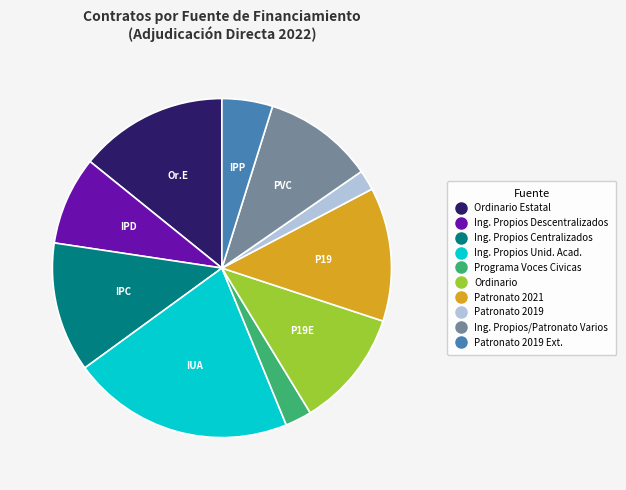

Is there a majority slice in this chart?

No